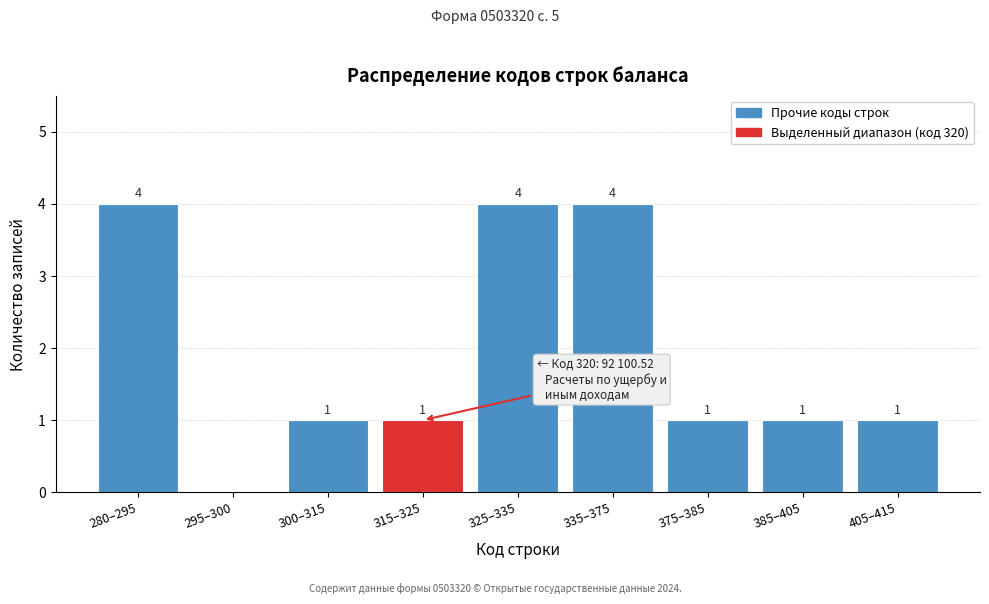

Reading left to right, list all the values displayed in this chart.

280–295=4	295–300=0	300–315=1	315–325=1	325–335=4	335–375=4	375–385=1	385–405=1	405–415=1